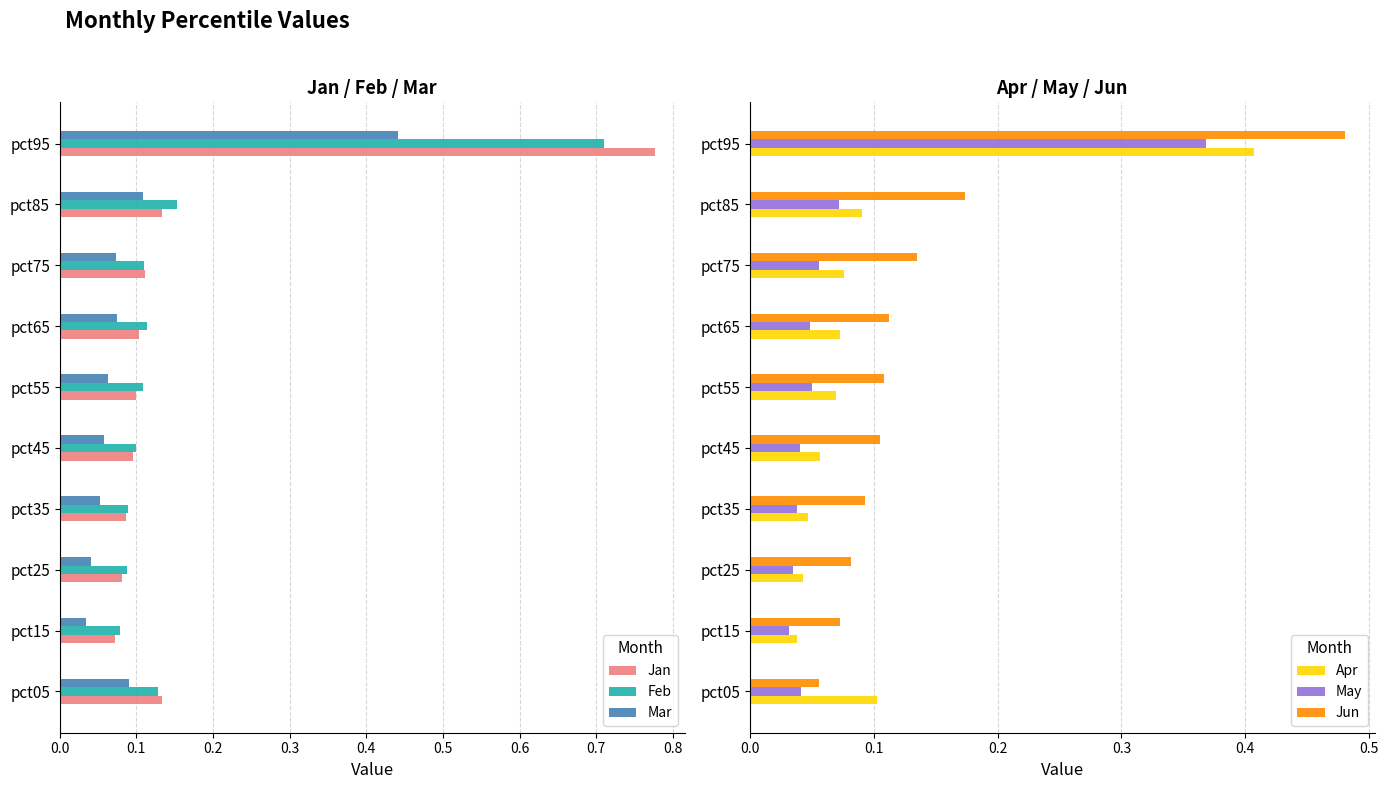

How many Apr values are between 0 and 1?

10